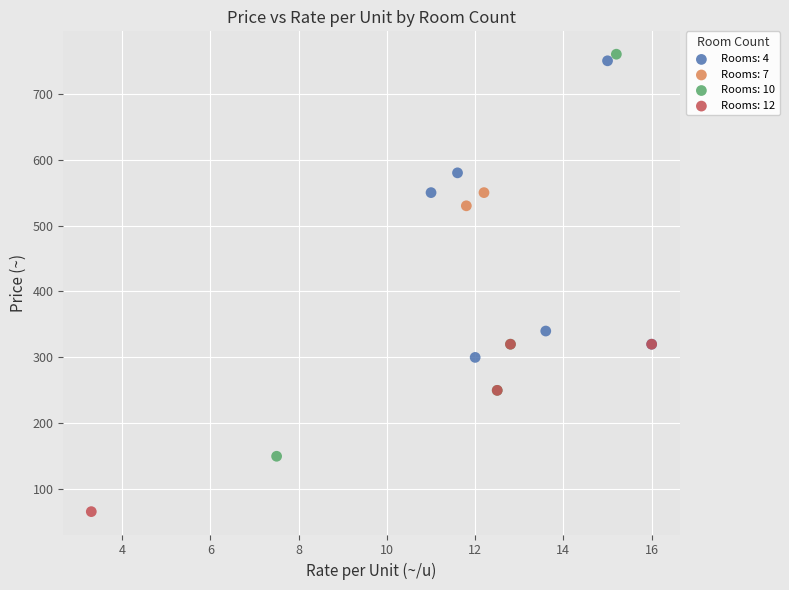

What are all the series names shown in the legend?

Rooms: 4, Rooms: 7, Rooms: 10, Rooms: 12